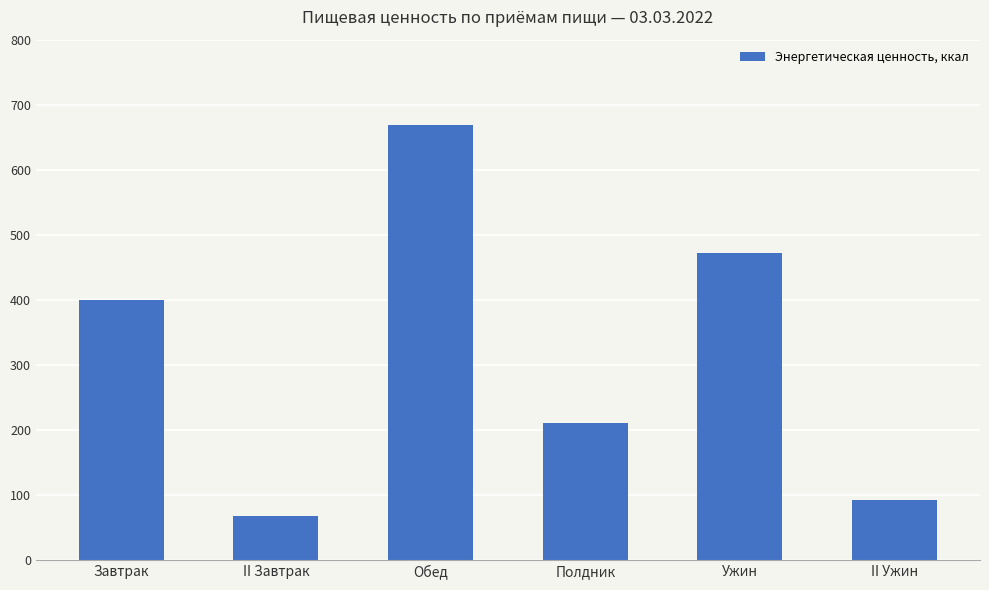

Are the bars horizontal?

No